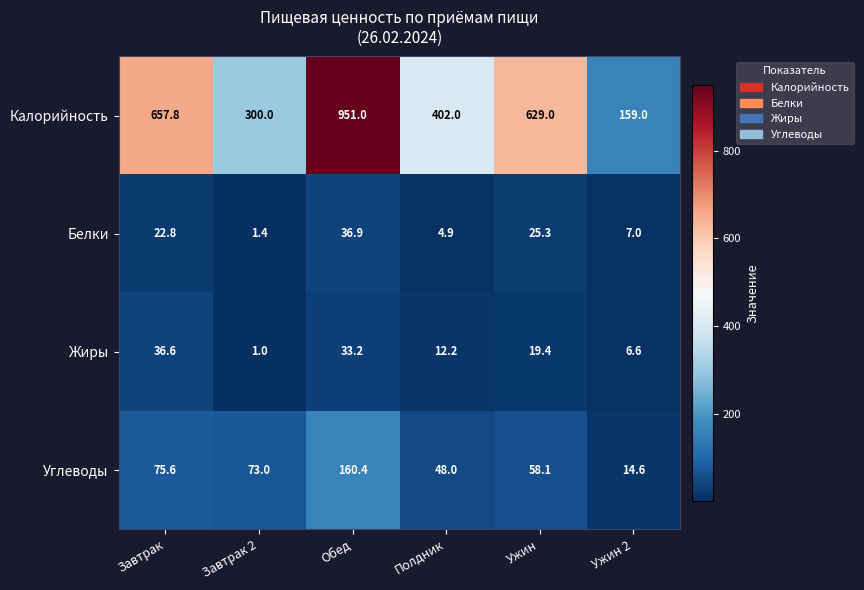

The Калорийность series shows 629.0 at Ужин. True or false?

True